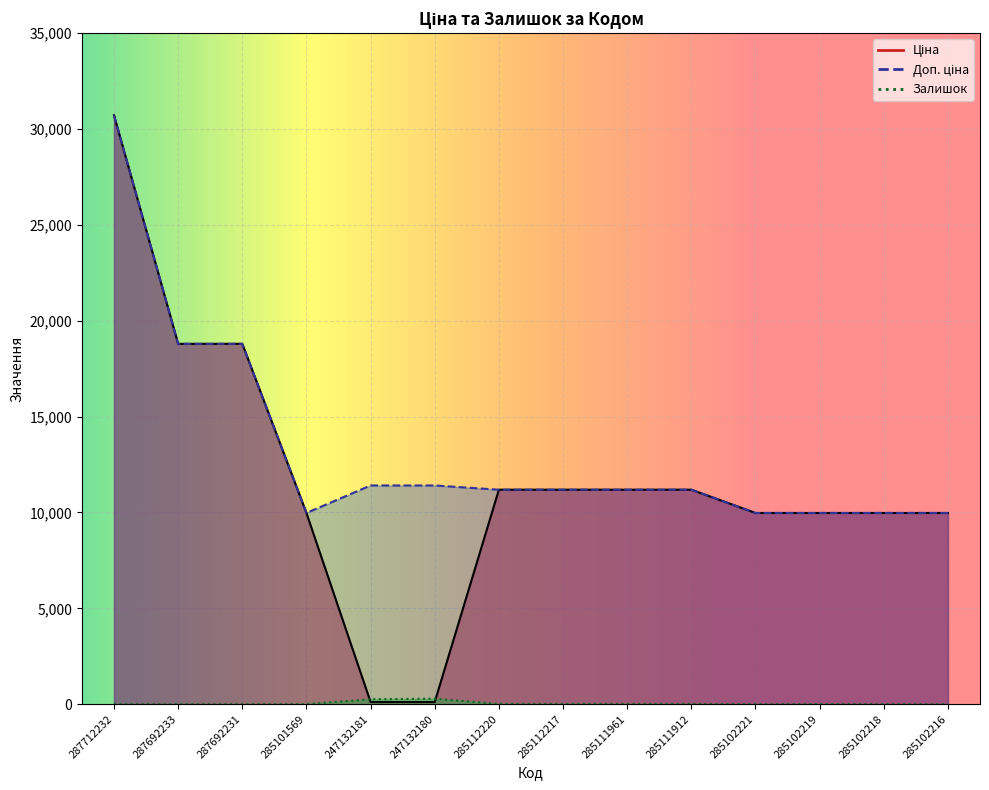

True or false: Залишок and Доп. ціна cross at least once.

False